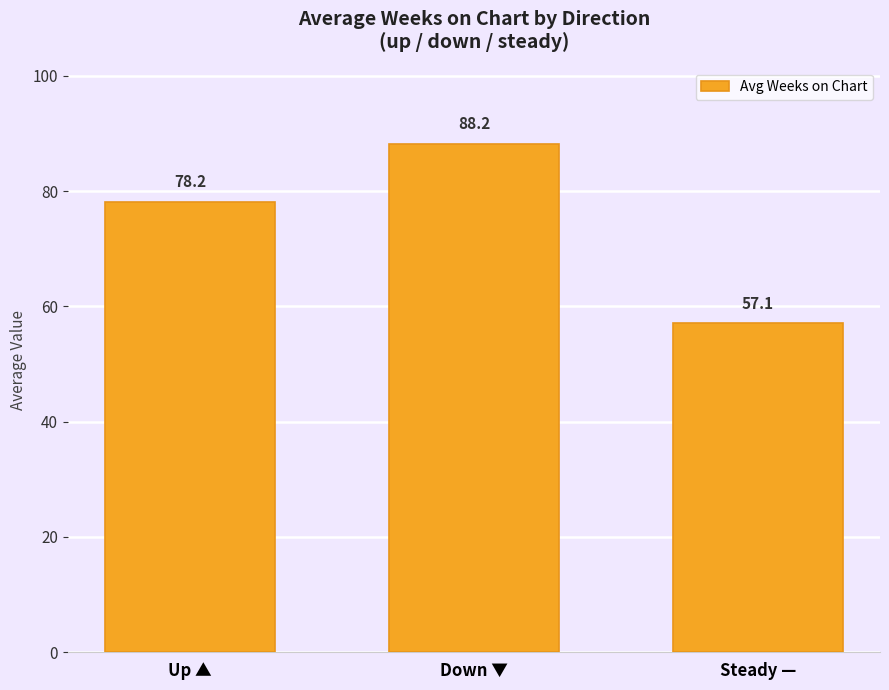

What is the label of the 2nd bar from the right?

Down ▼